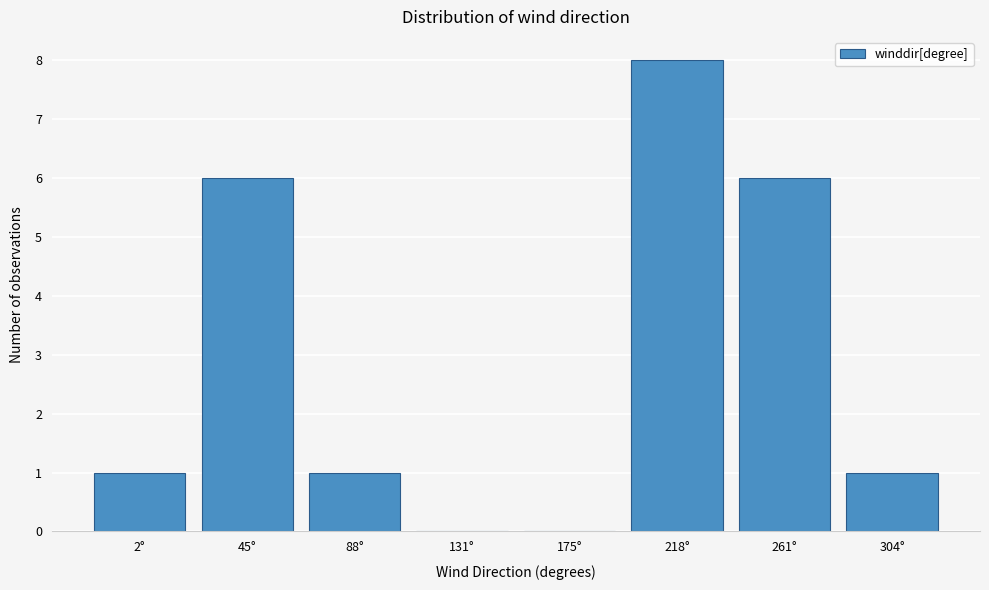

Reading right to left, transcribe all the data shown in this chart.

304°=1	261°=6	218°=8	175°=0	131°=0	88°=1	45°=6	2°=1